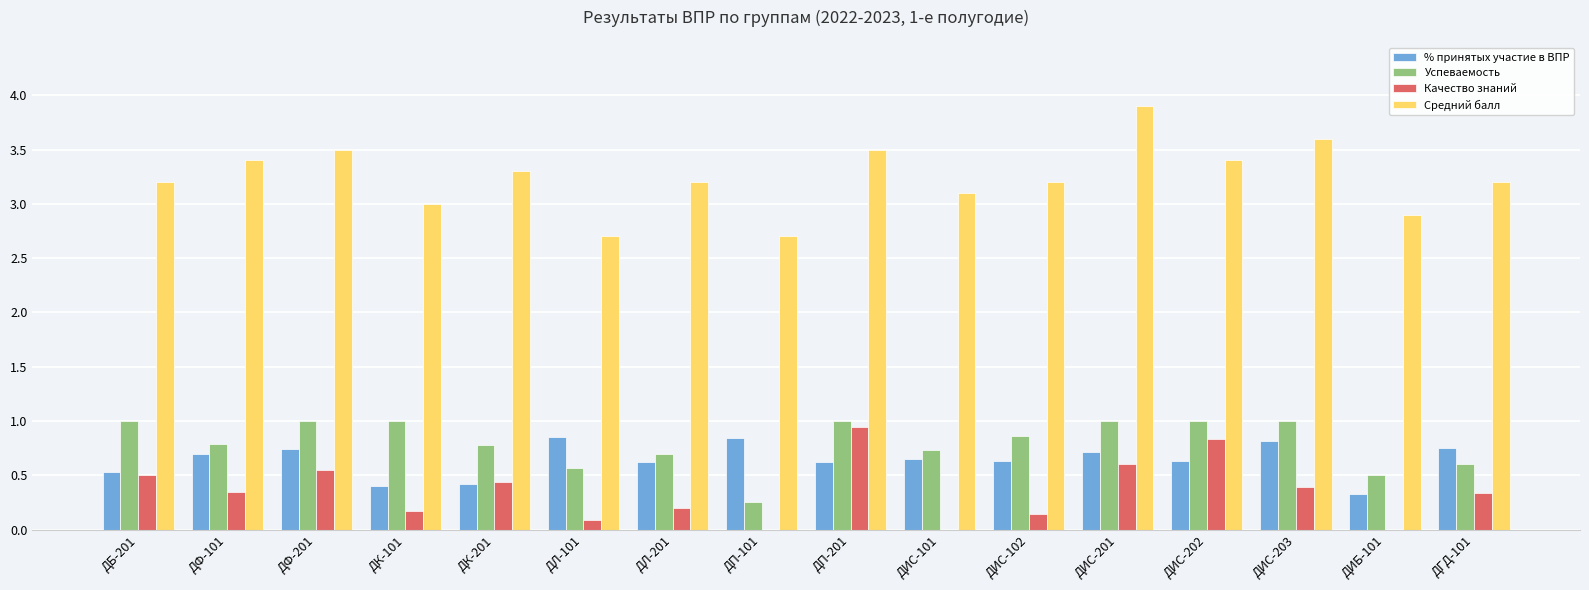

Which series changed the most between ДИС-102 and ДИС-203?

Средний балл